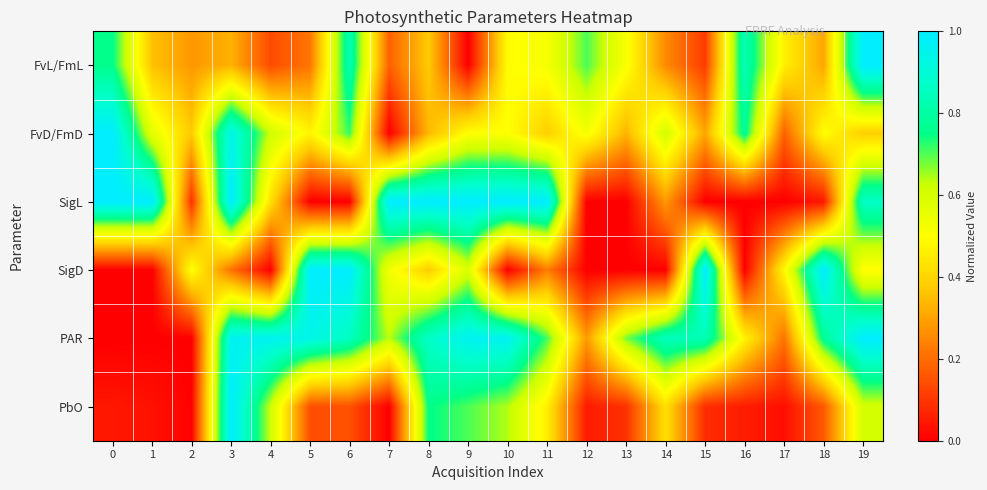

What is the maximum value shown in the chart?

1.0